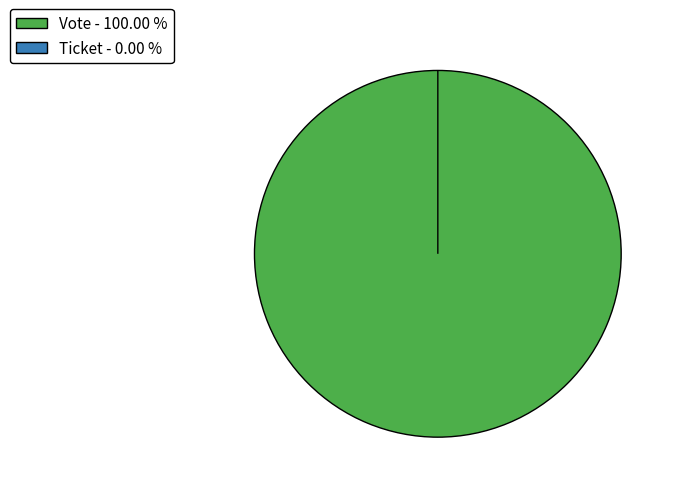

Rank the categories by value from lowest to highest.

Ticket, Vote